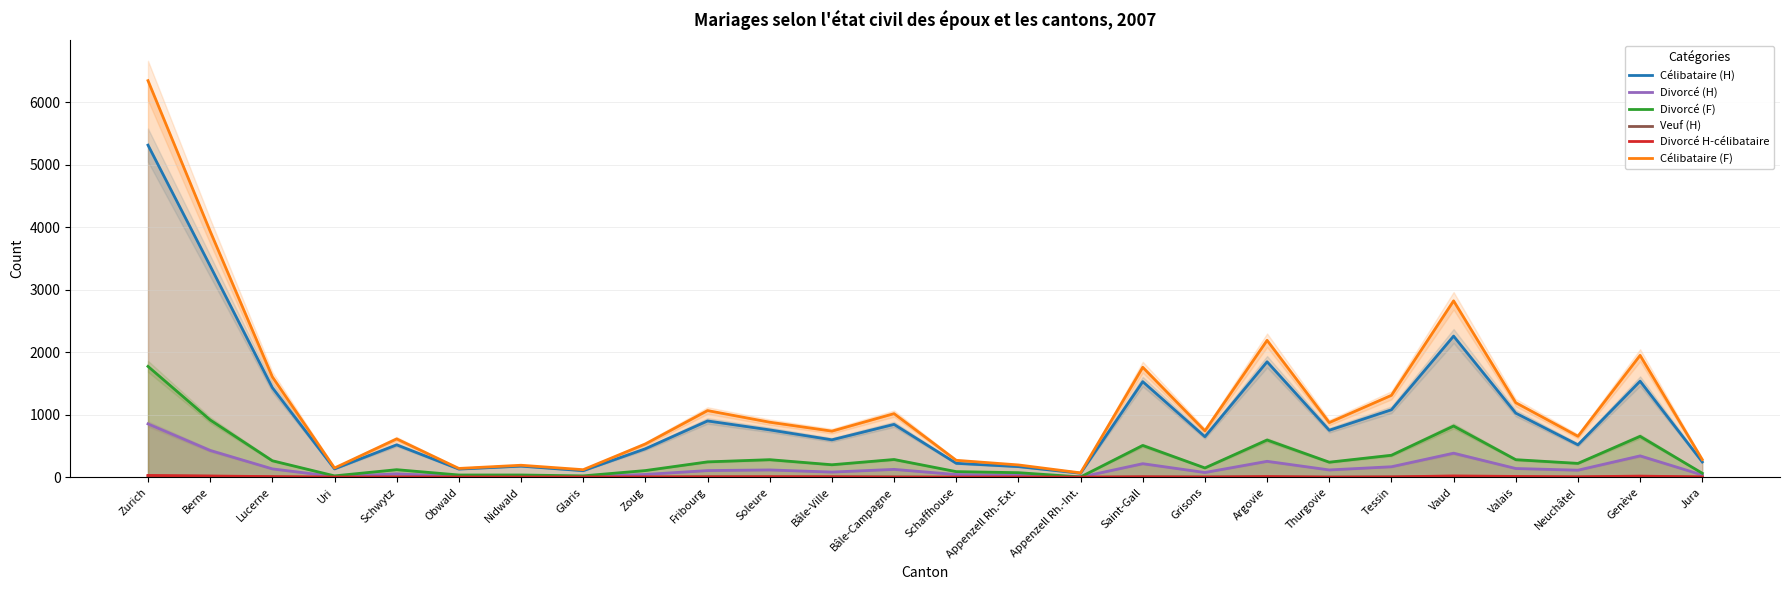

What is the difference between the maximum and minimum values in the Veuf (H) series?

19